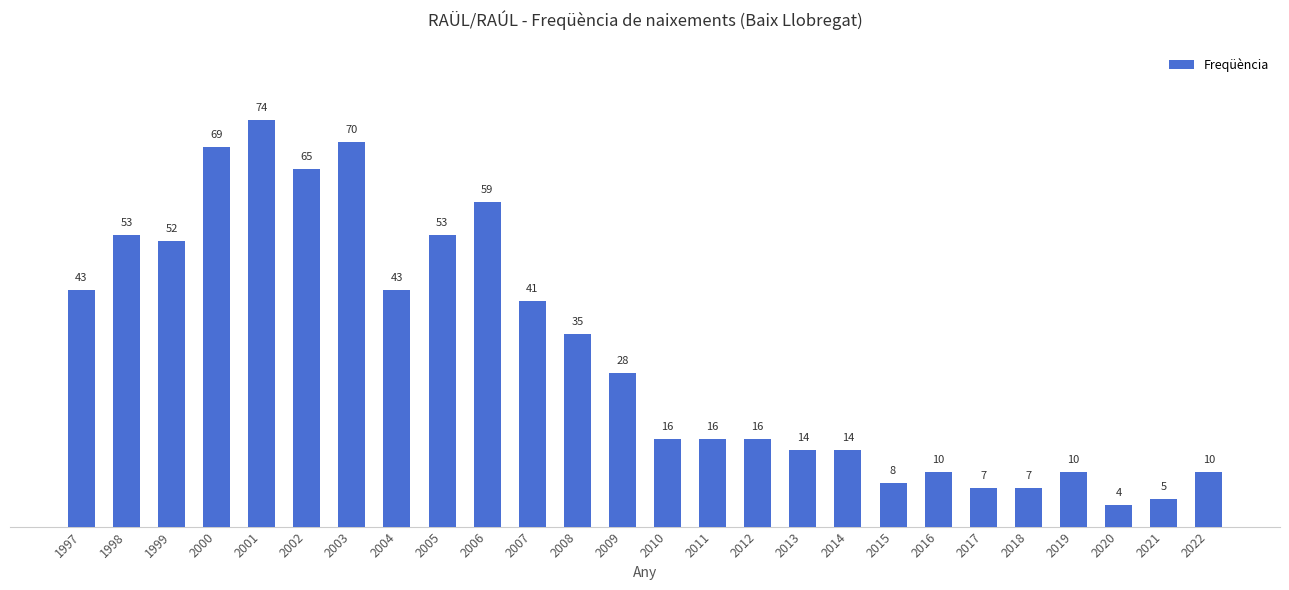

What is the sum of all values?

822